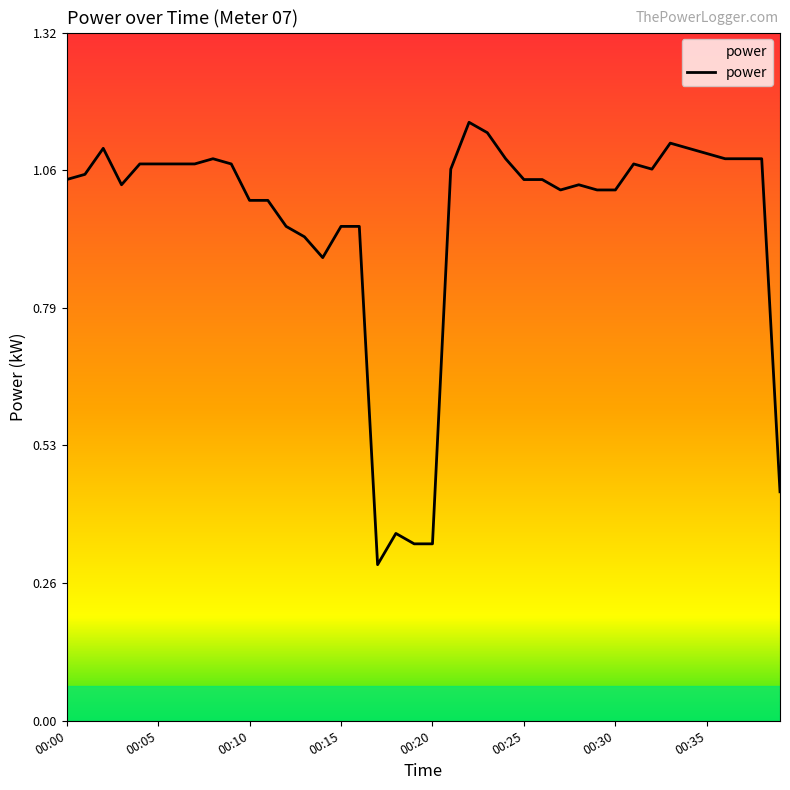

How many lines are shown in the chart?

1